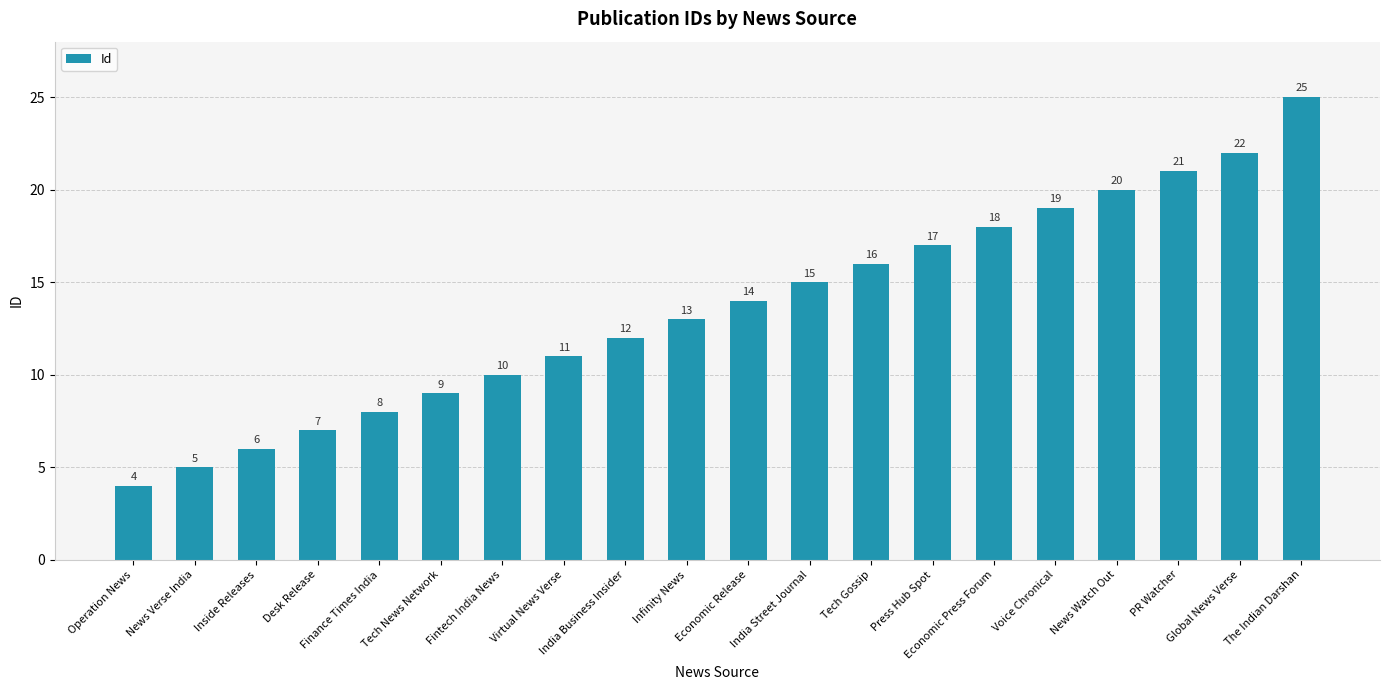

Which has a higher value, News Verse India or Fintech India News?

Fintech India News